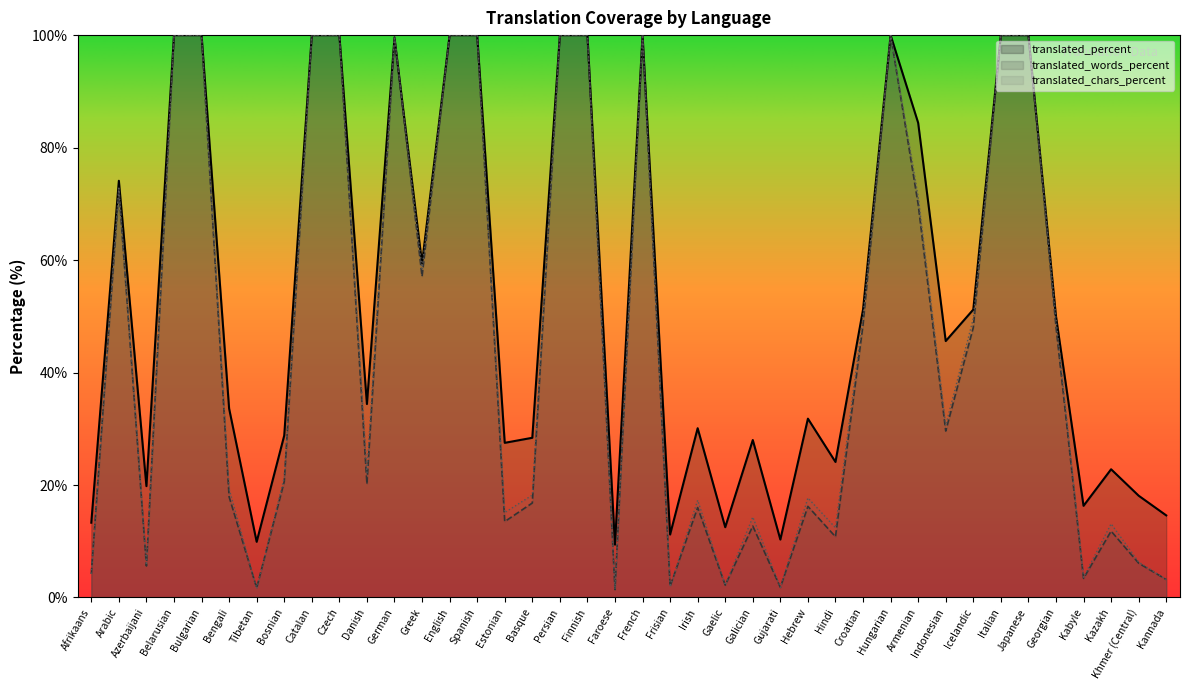

How many data points in translated_percent are above 45?

20